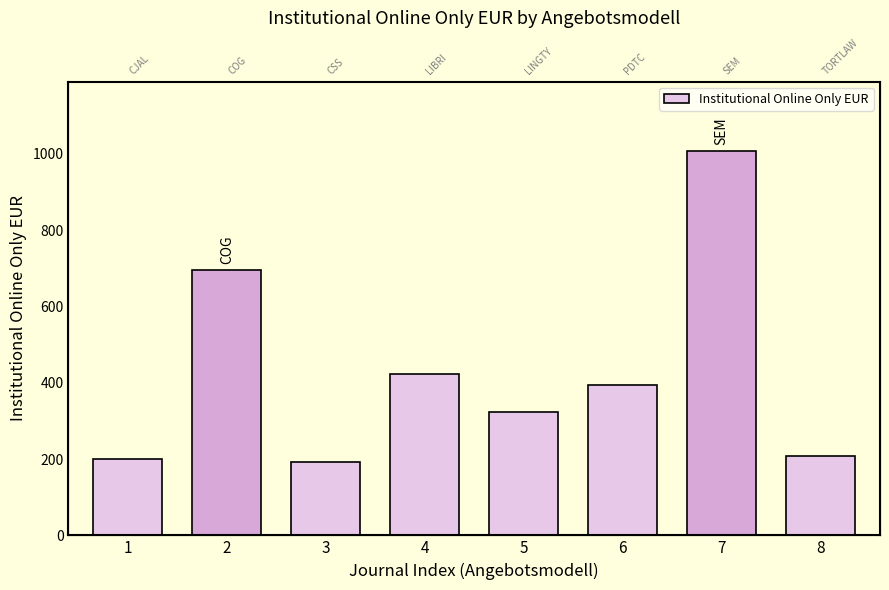

Reading right to left, what are all the values shown in this chart?

8=208	7=1008	6=393	5=323	4=423	3=193	2=695	1=201